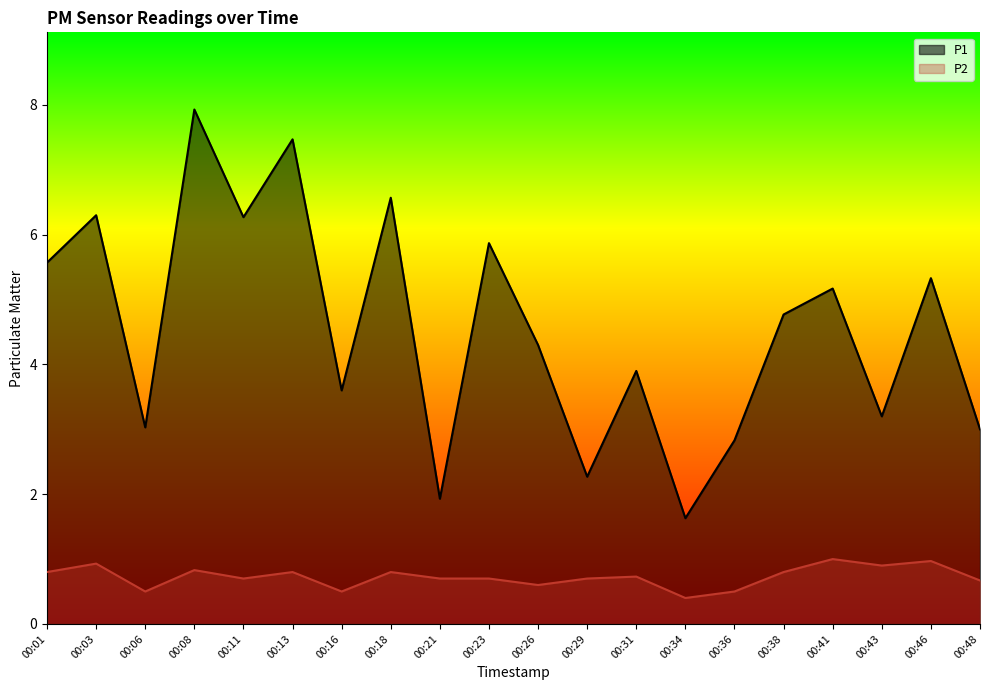

True or false: P2 has a value of 0.4 at 00:34.

True